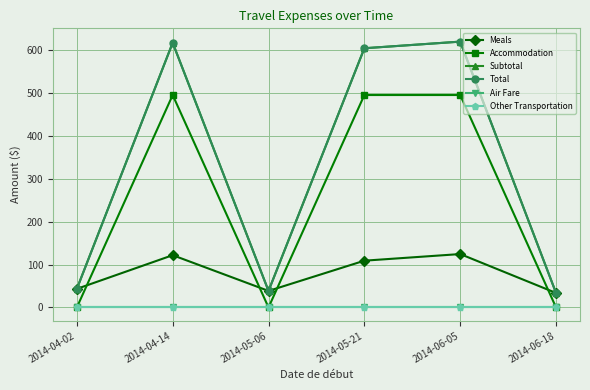

Which category has the lowest value in the Air Fare series?

2014-04-02